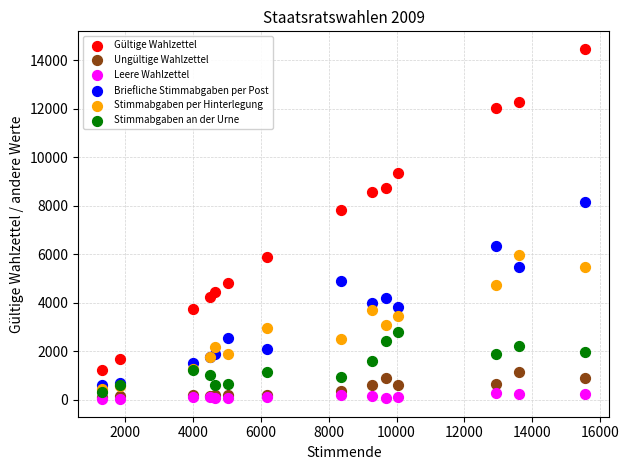

Which series contains the highest Y value?

Gültige Wahlzettel